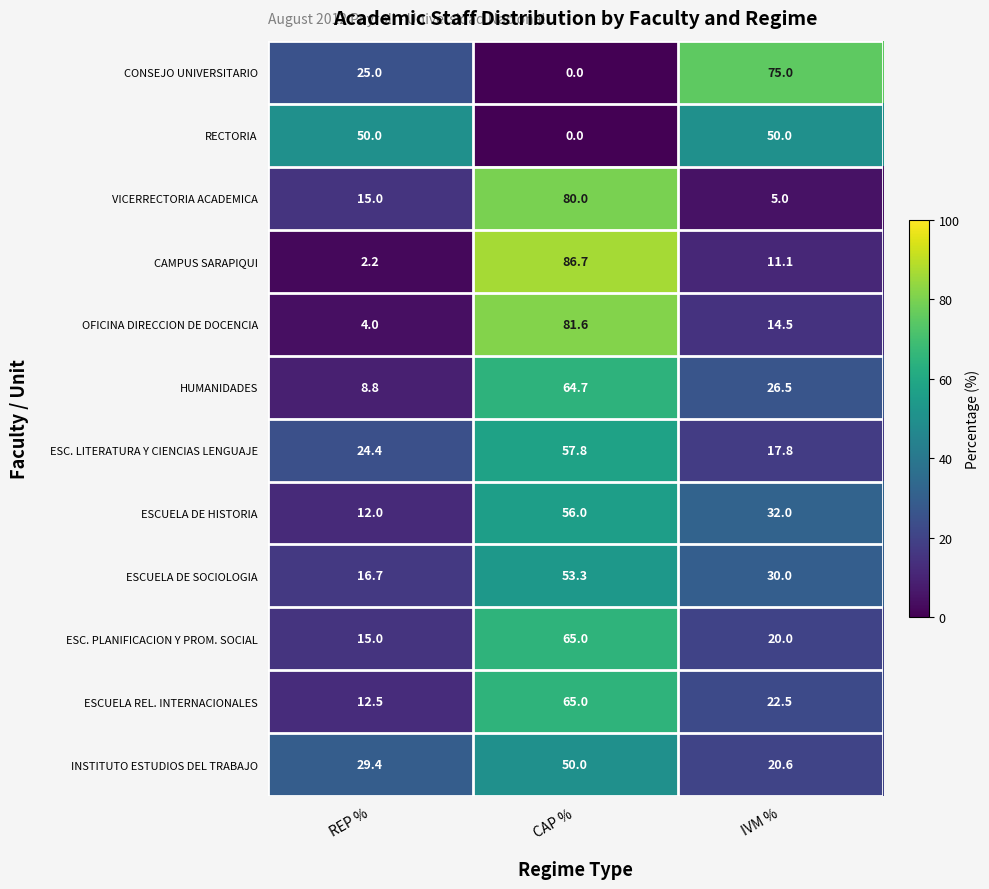

True or false: CAMPUS SARAPIQUI has a value of 18.8 at IVM %.

False